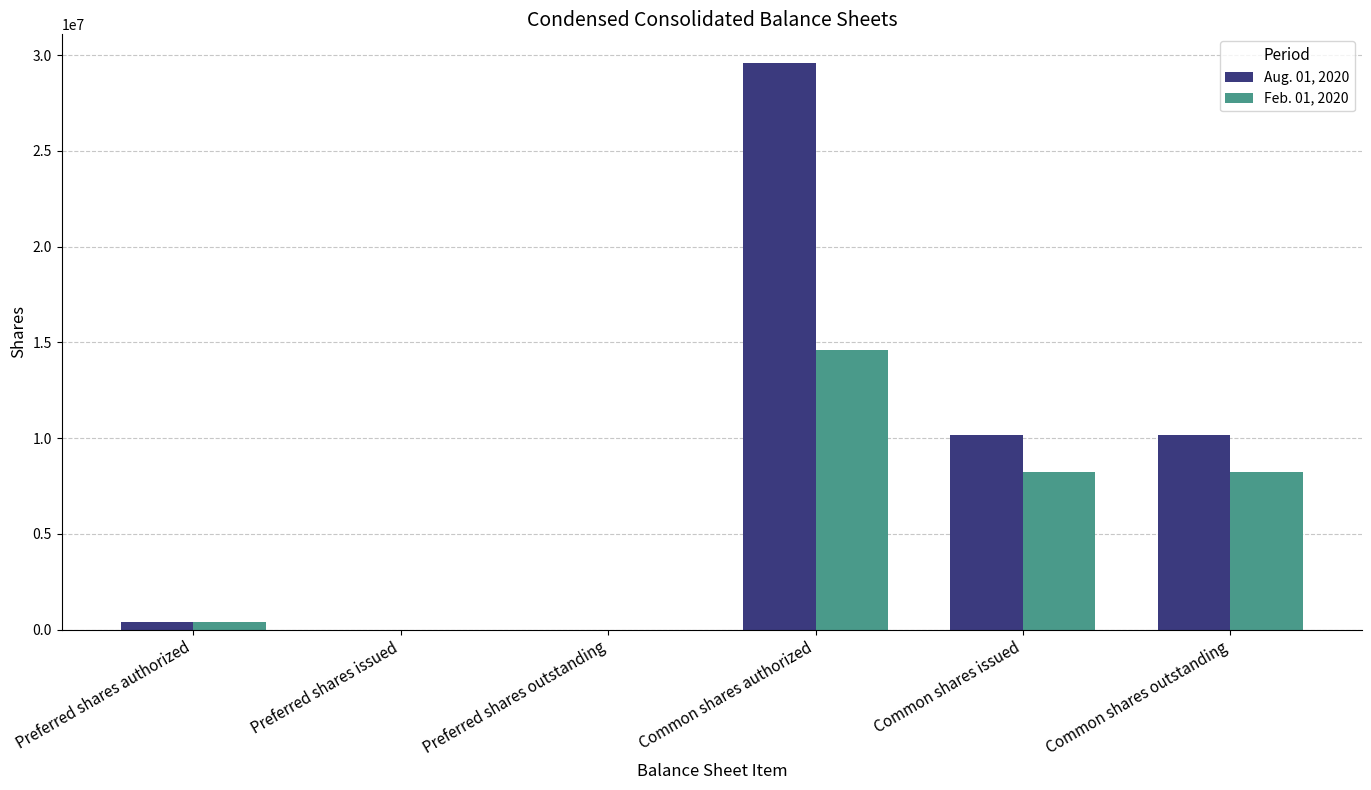

How many data points does each series have?

6